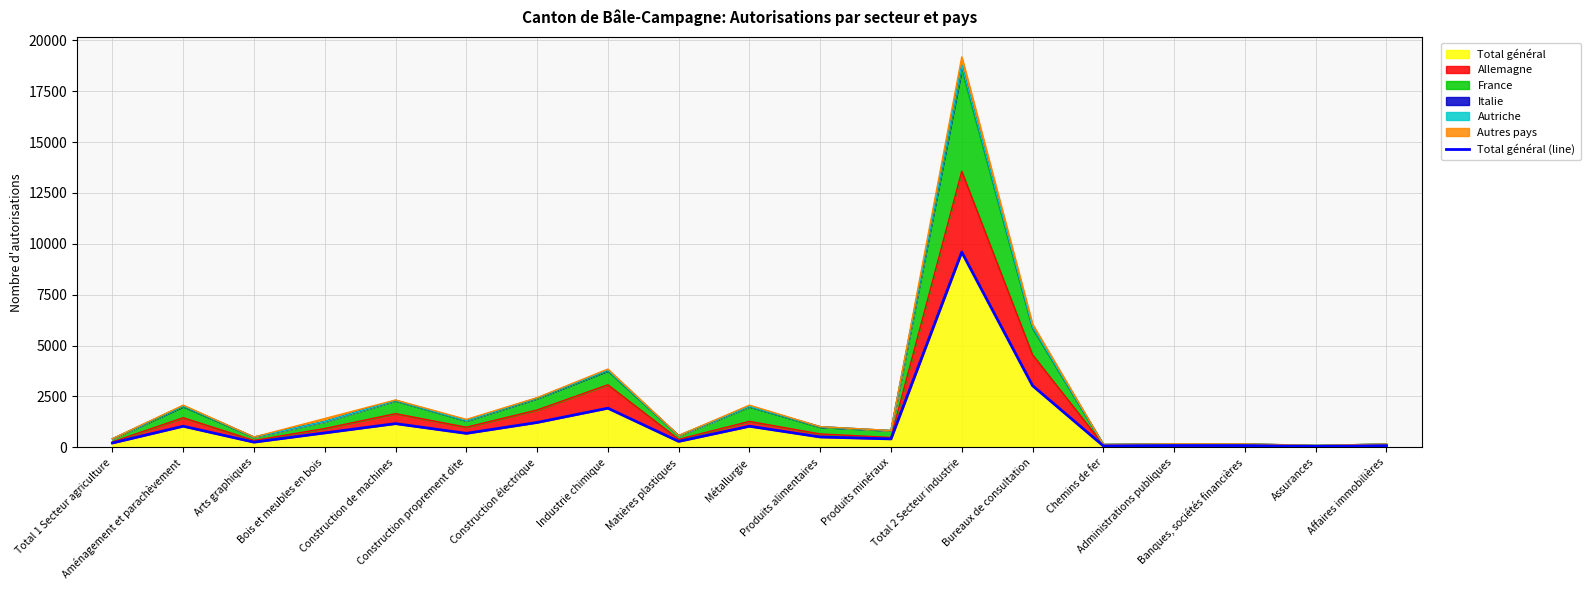

What is the difference between the maximum and second lowest values?

9520